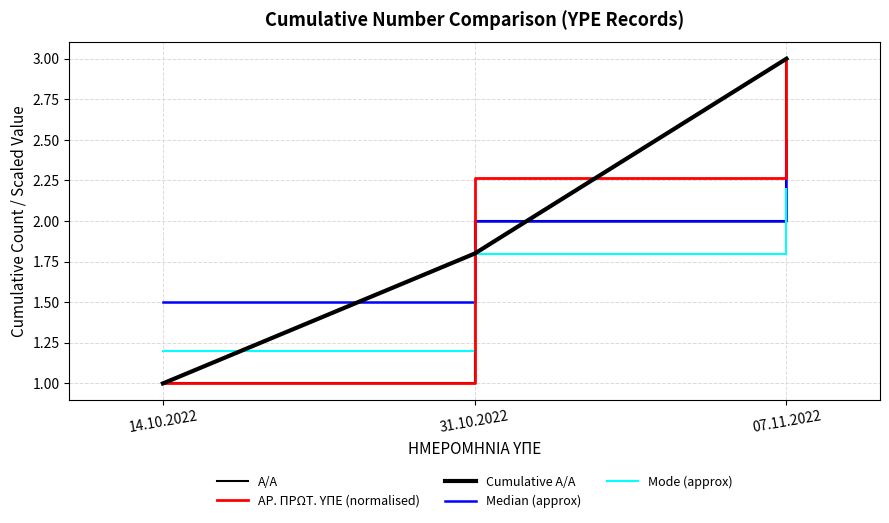

Rank the categories by Mode (approx) value from highest to lowest.

07.11.2022, 31.10.2022, 14.10.2022